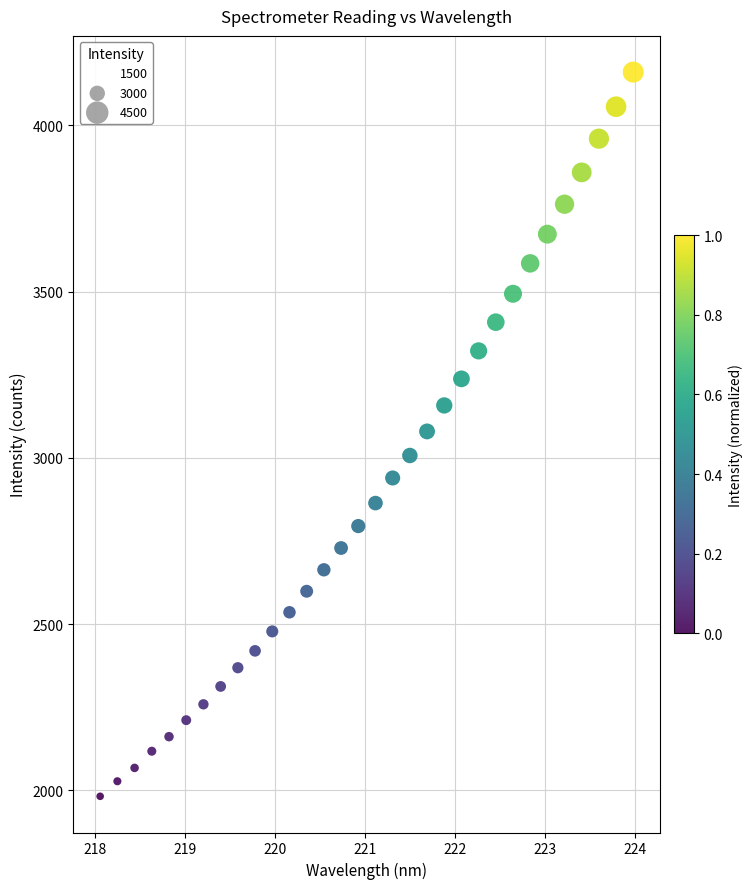

What is the range of Y values (max minus min)?

2178.1